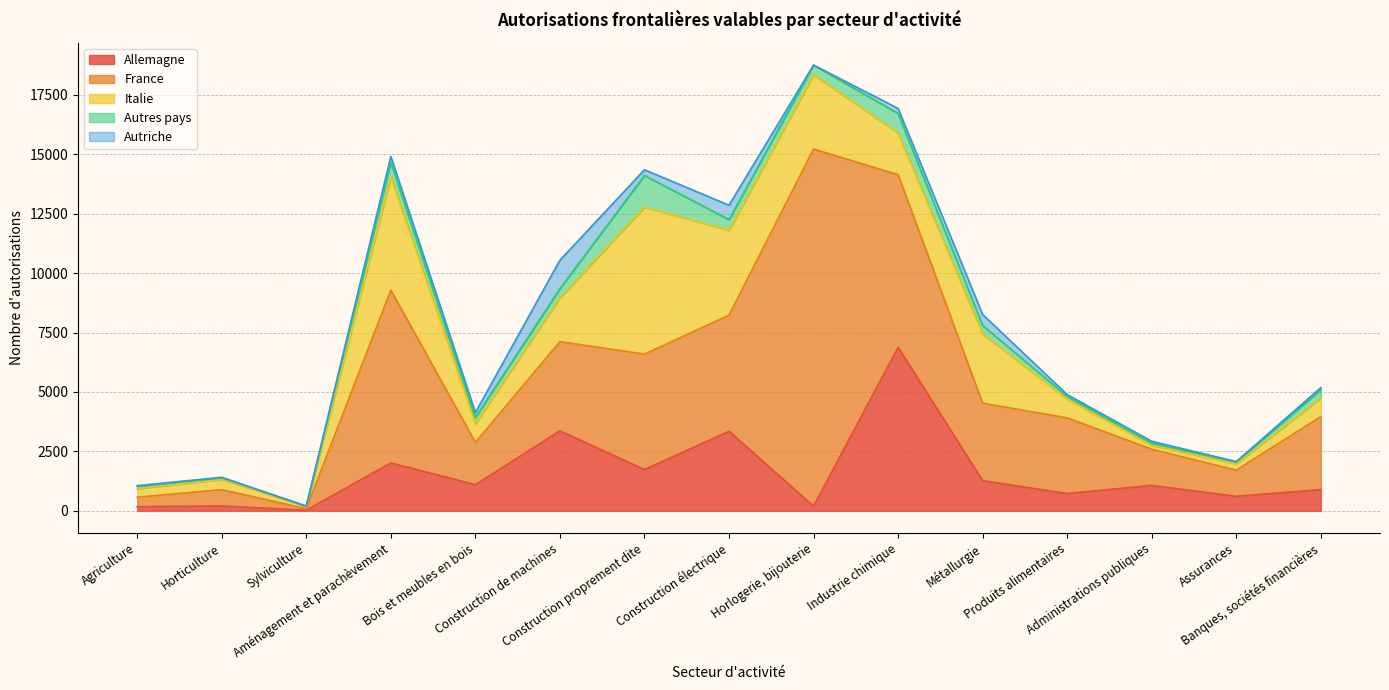

At which category does the chart reach its minimum across all series?

Horlogerie, bijouterie